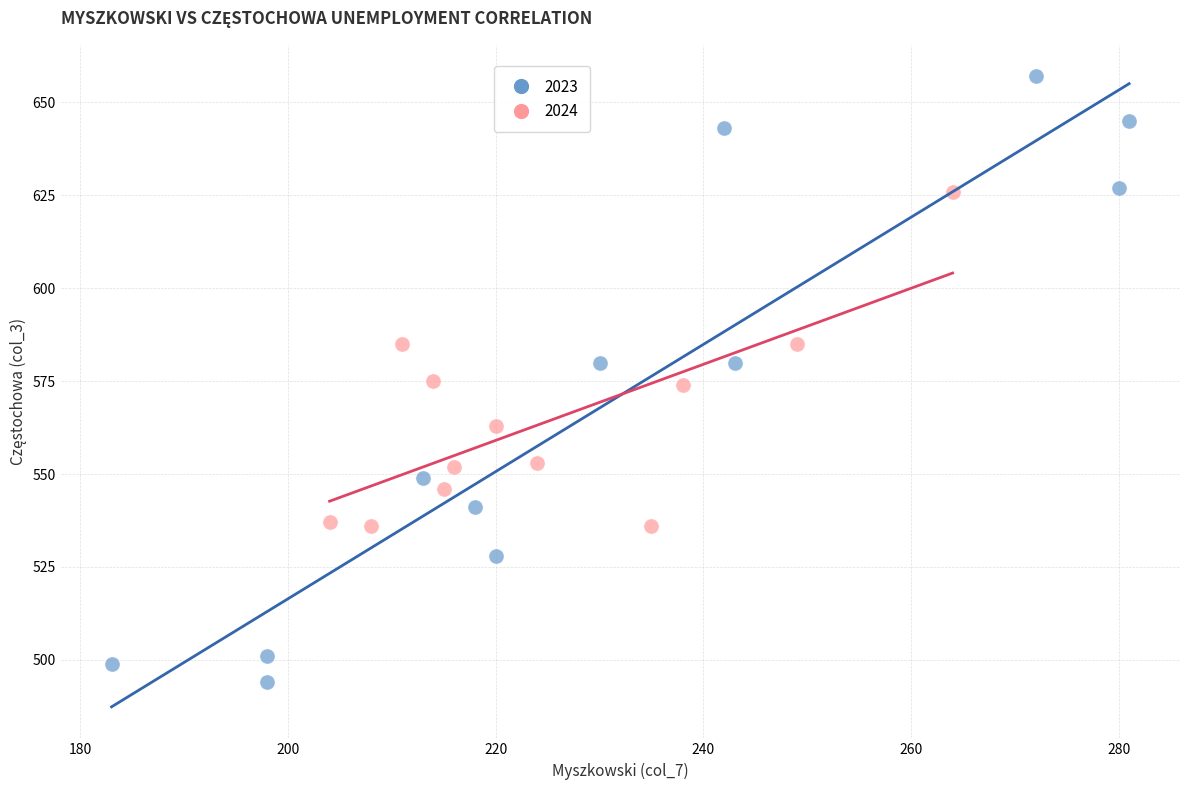

What are all the series names shown in the legend?

2023, 2024